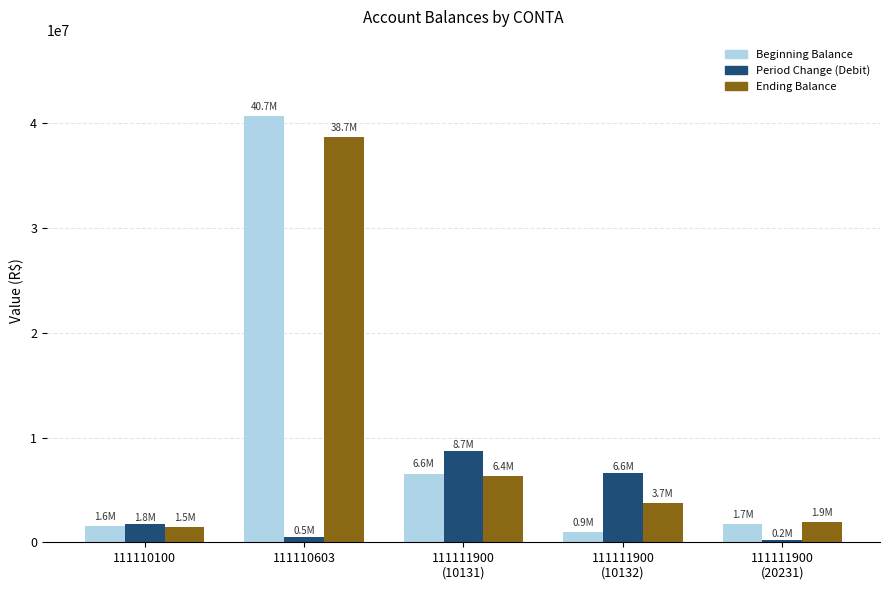

How many series are shown in this chart?

3